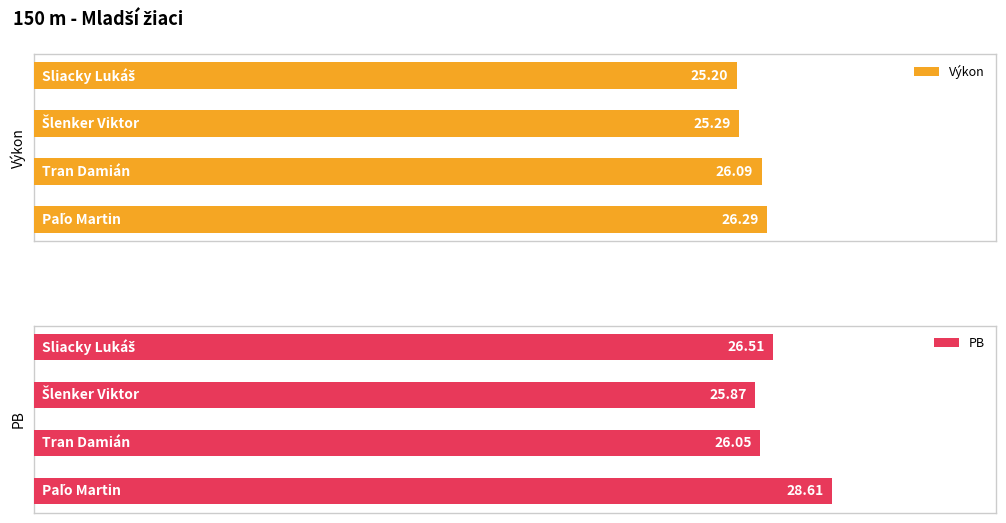

Reading left to right, what are all the values shown in this chart?

Výkon: 0=25.2	1=25.3	2=26.1	3=26.3
PB: 0=26.5	1=25.9	2=26.1	3=28.6